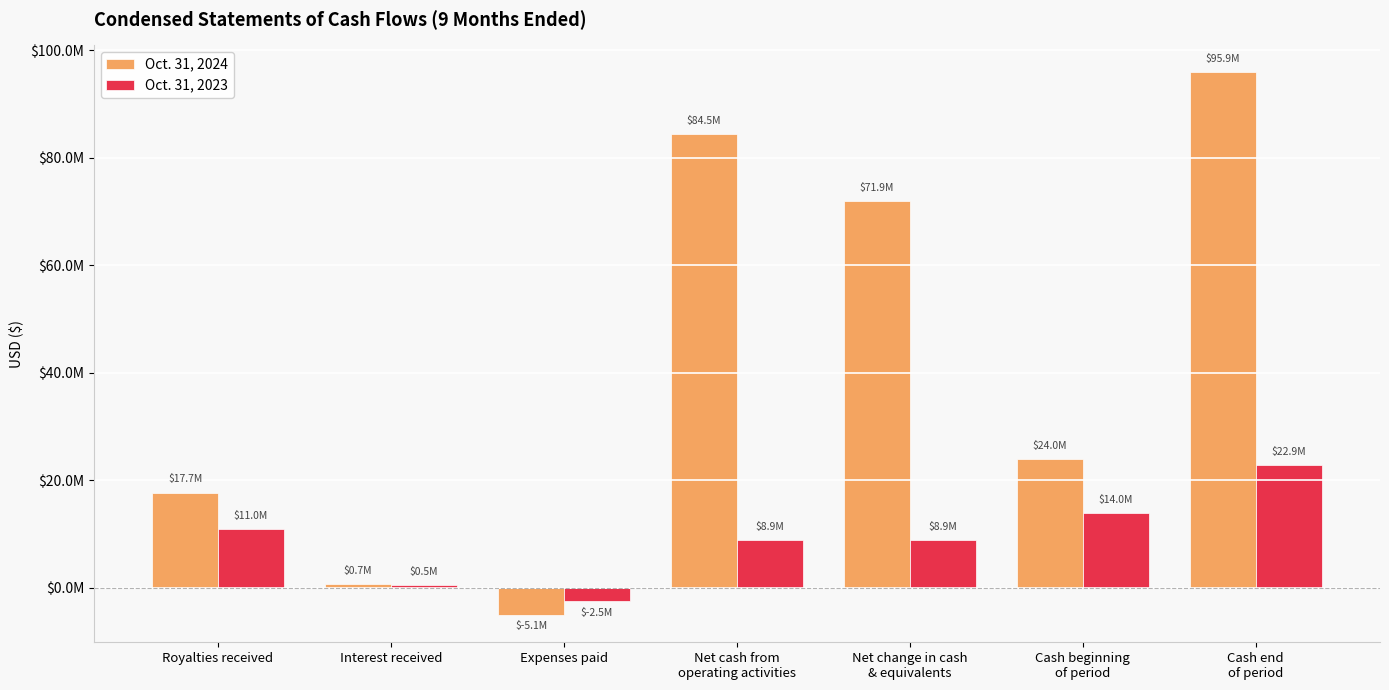

Reading left to right, list all the values displayed in this chart.

Oct. 31, 2024: 17741099	675772	-5076989	84524911	71929701	23980448	95910149
Oct. 31, 2023: 10987764	484310	-2525859	8946215	8946215	13966500	22912715